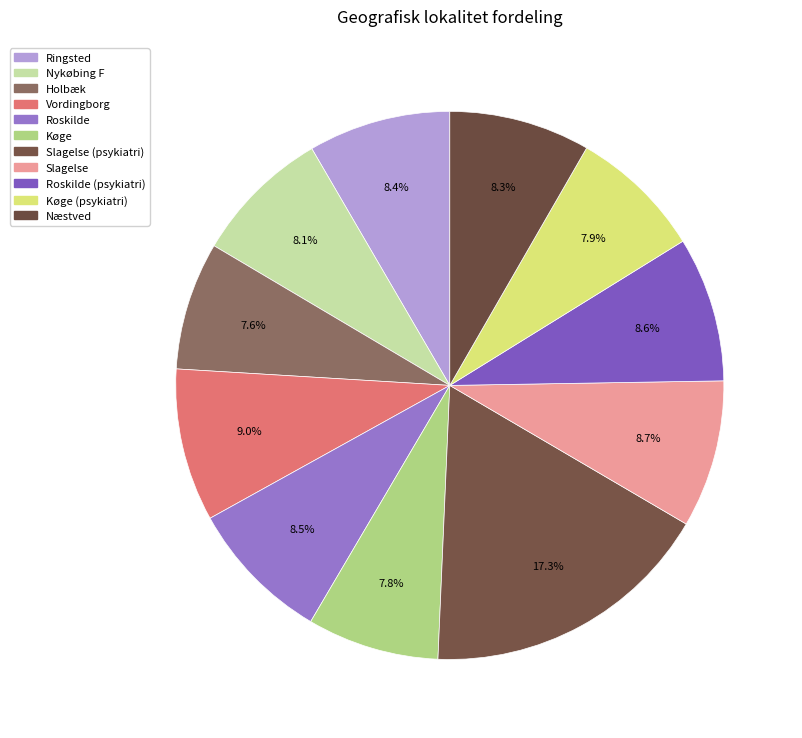

What is the ratio of the value at Ringsted to the value at Vordingborg?

0.9